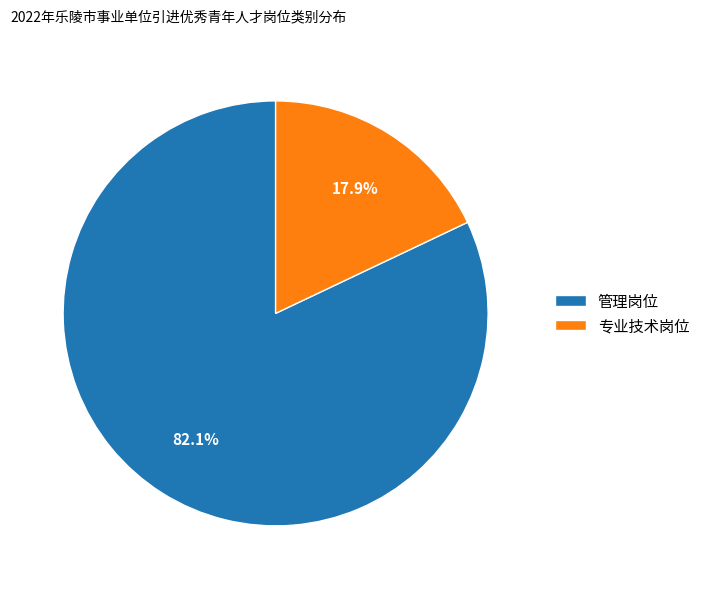

Approximately how many times larger is the value at 管理岗位 compared to 专业技术岗位?

4.6